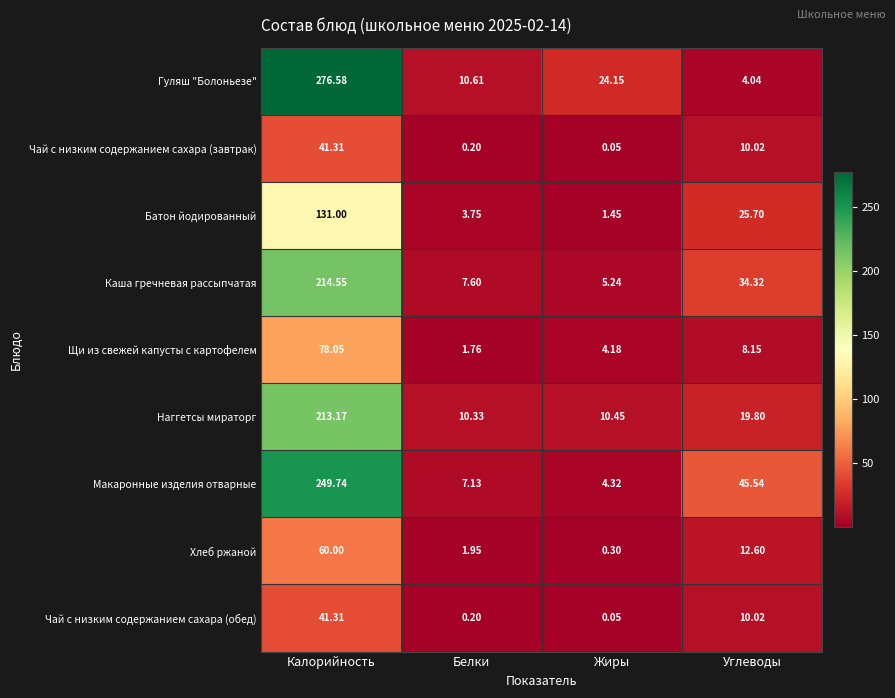

How many values in the Гуляш "Болоньезе" series exceed 24?

2